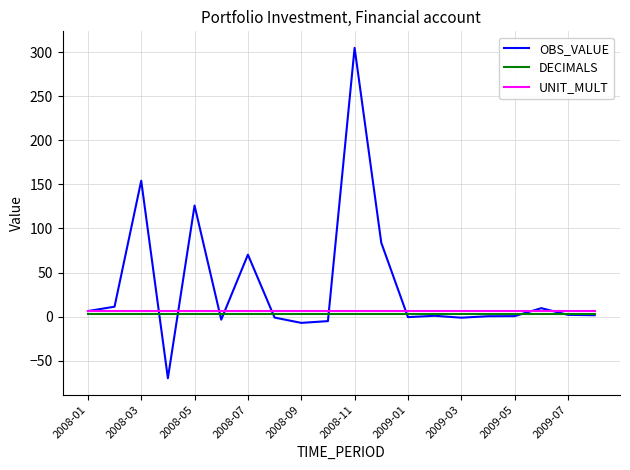

Which series has the largest range (max minus min)?

OBS_VALUE